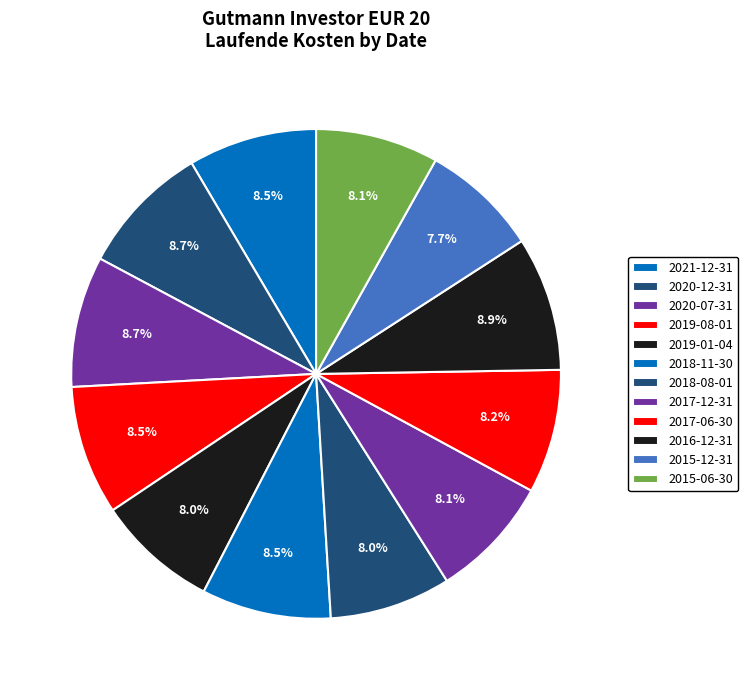

How many slices are in this pie chart?

12